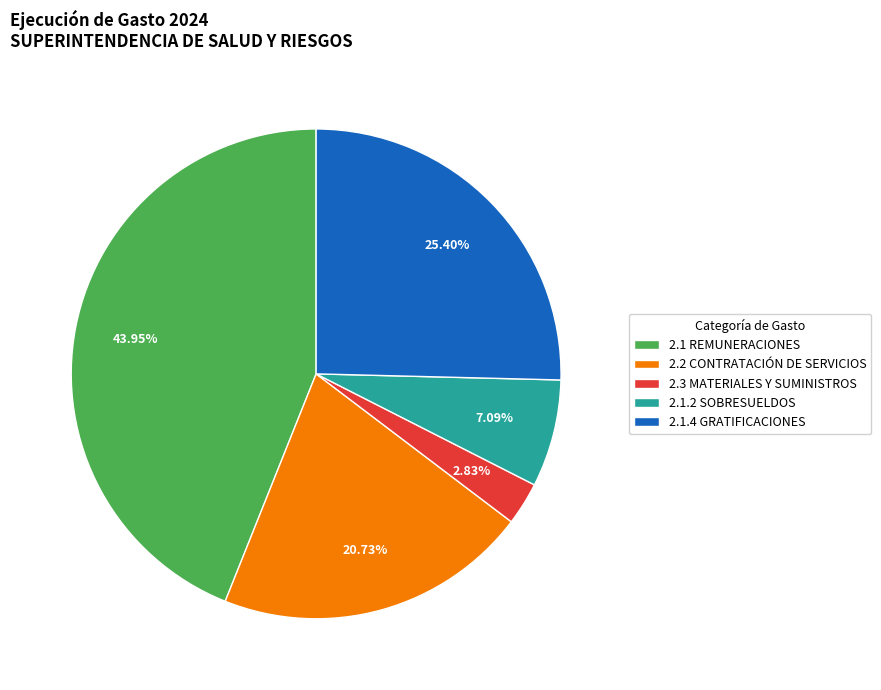

Is the sum of 2.2 CONTRATACIÓN DE SERVICIOS and 2.1.4 GRATIFICACIONES greater than half?

No